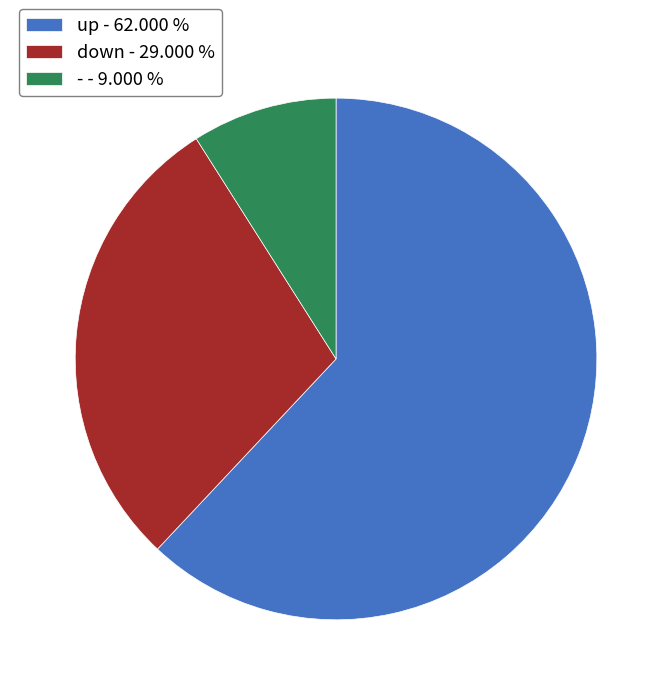

True or false: up accounts for 71% of the total.

False